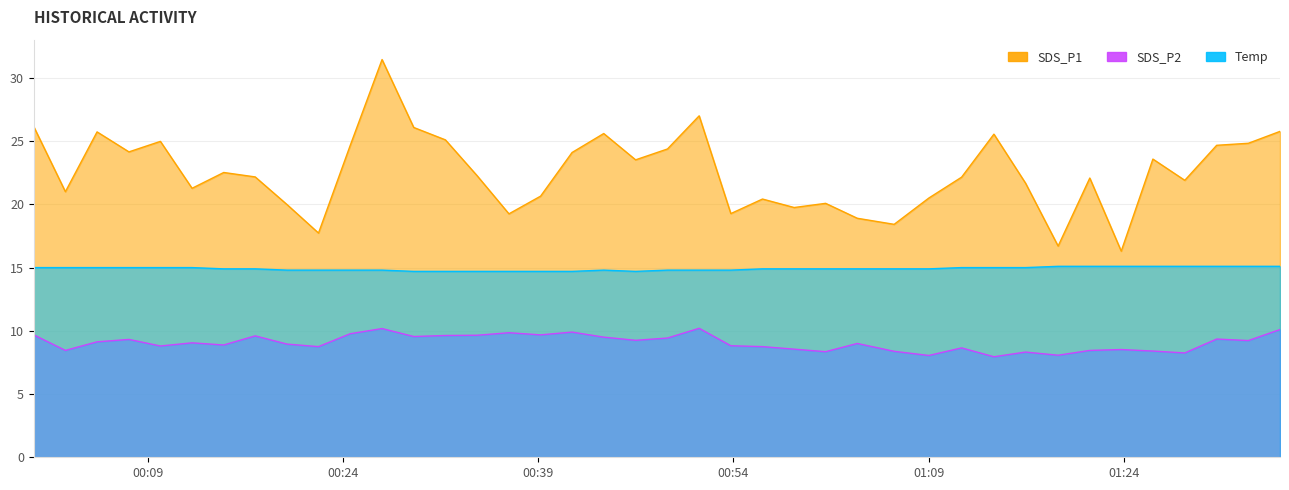

What is the label of the 7th point from the right?

2023/08/04 01:21:23